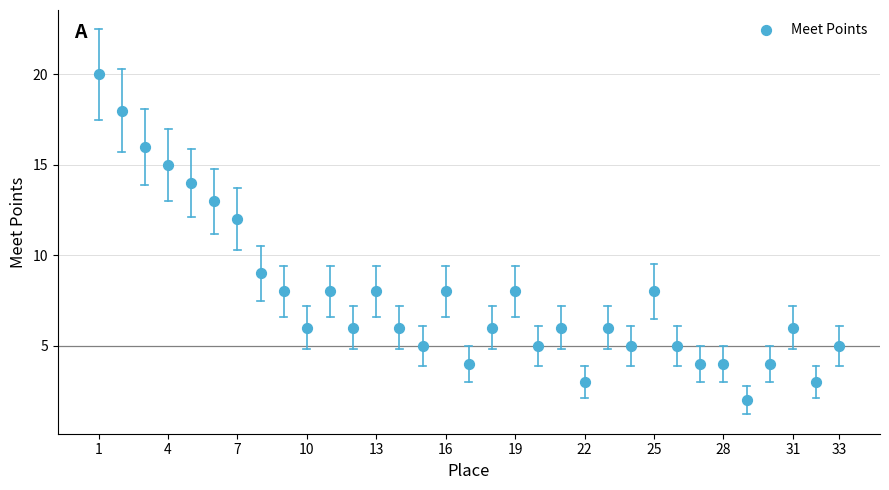

What is the range of X values (max minus min)?

32